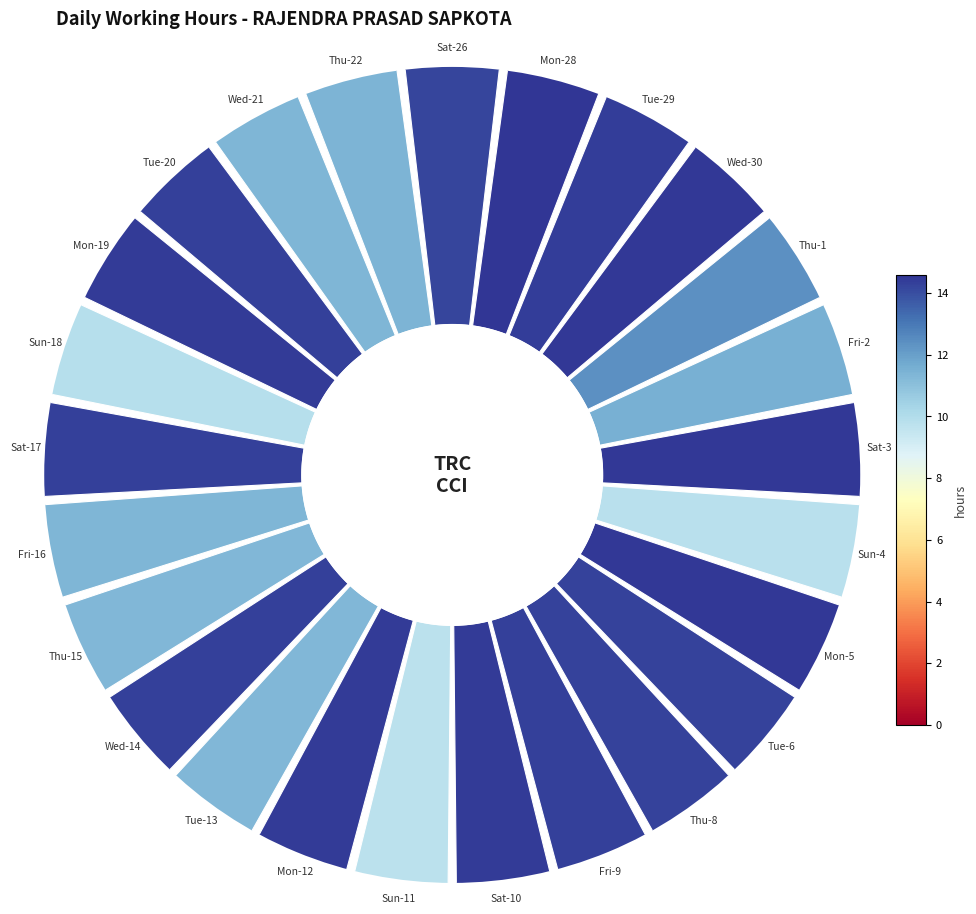

To the nearest percent, what portion does Mon-12 represent?

4%